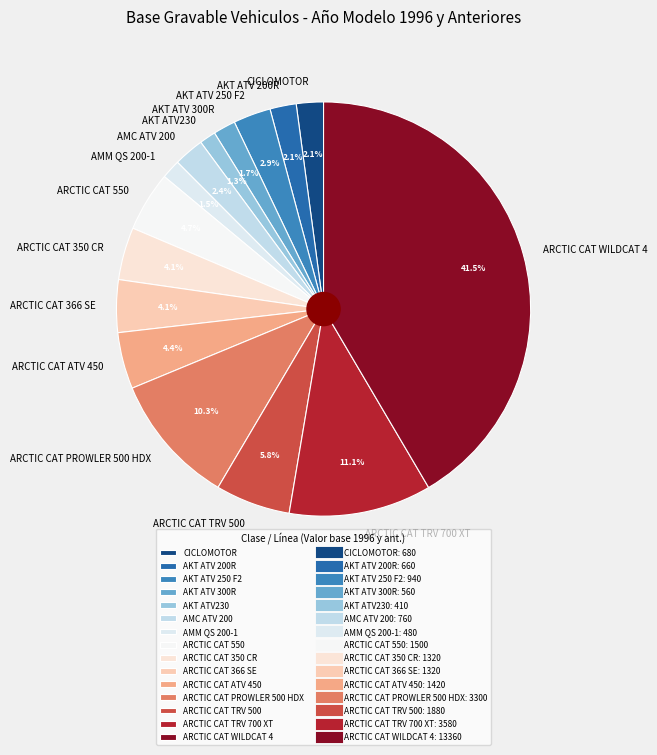

The ARCTIC CAT TRV 700 XT slice represents 1% of the pie. True or false?

False